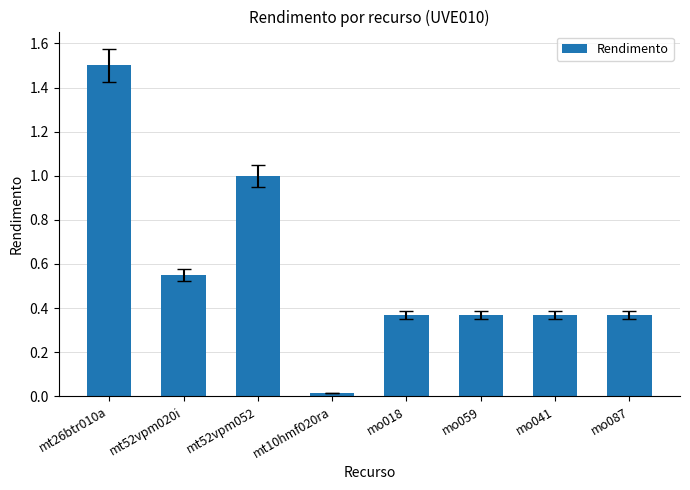

What is the sum of the values at mt10hmf020ra and mt26btr010a?

1.5